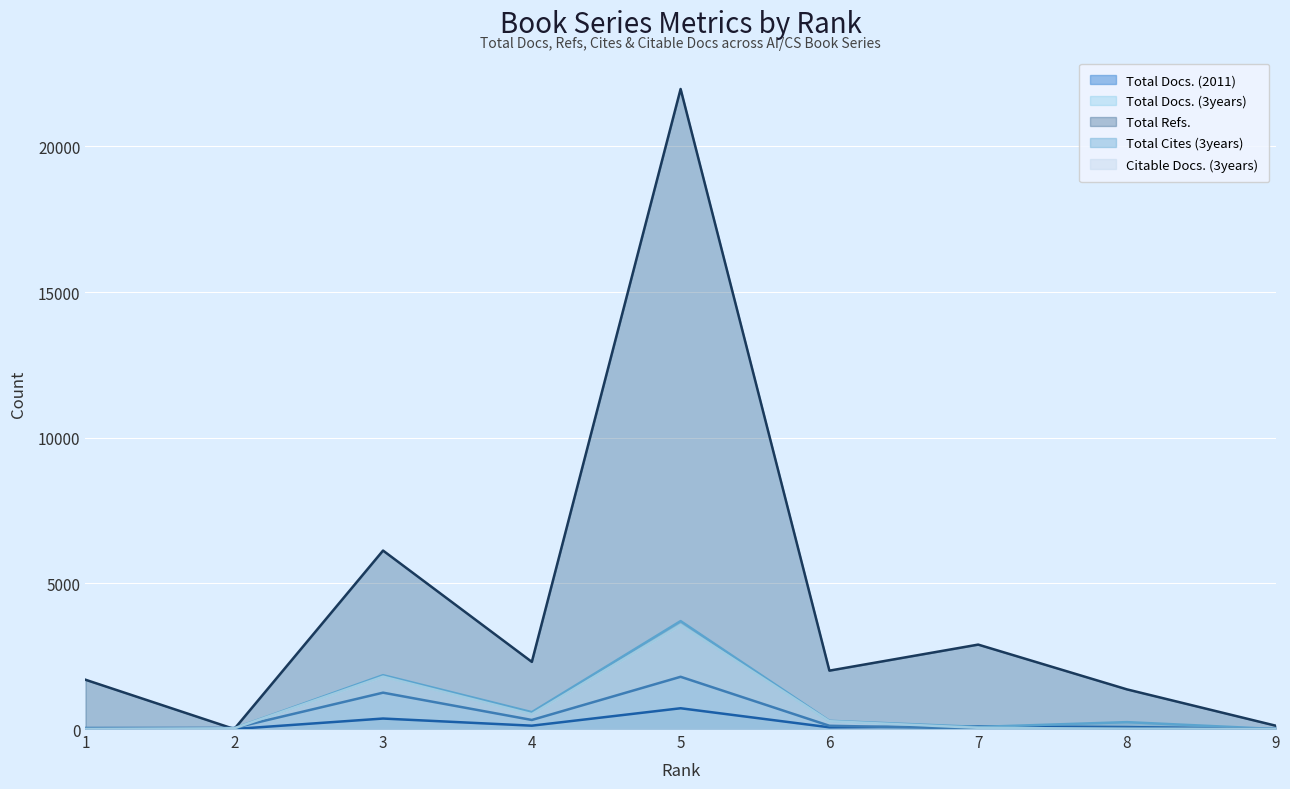

List the labels in order of Total Docs. (3years) value, smallest first.

9, 1, 2, 7, 8, 6, 4, 3, 5